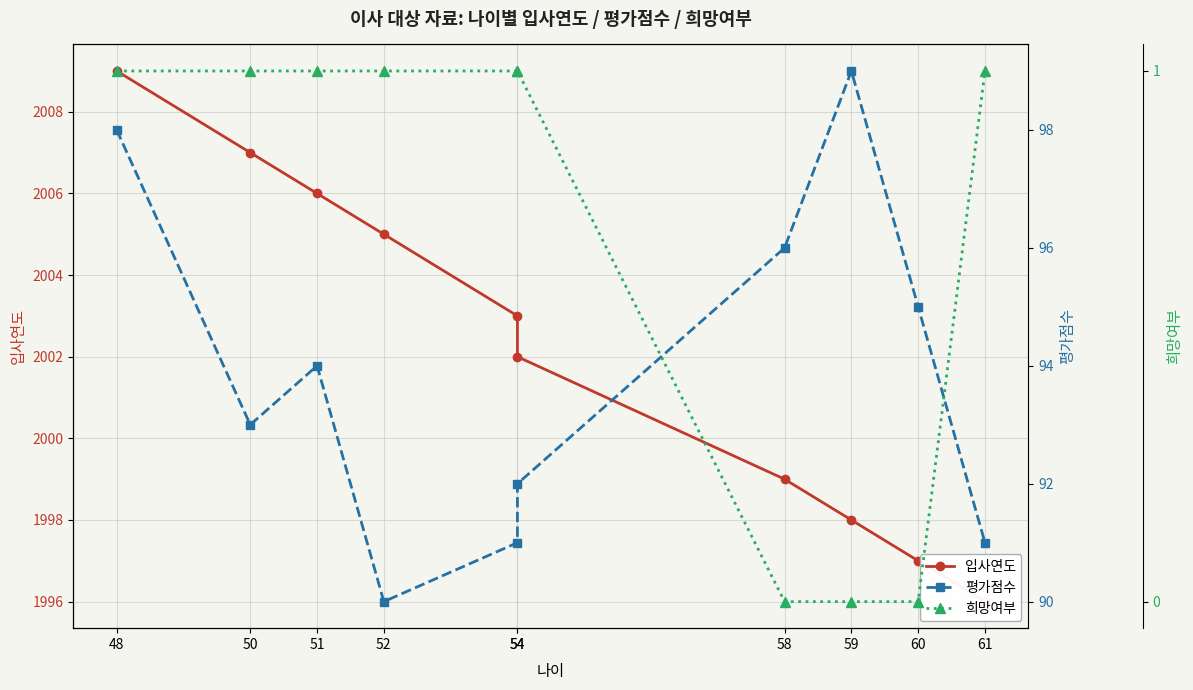

The 평가점수 series shows 93 at 50. True or false?

True